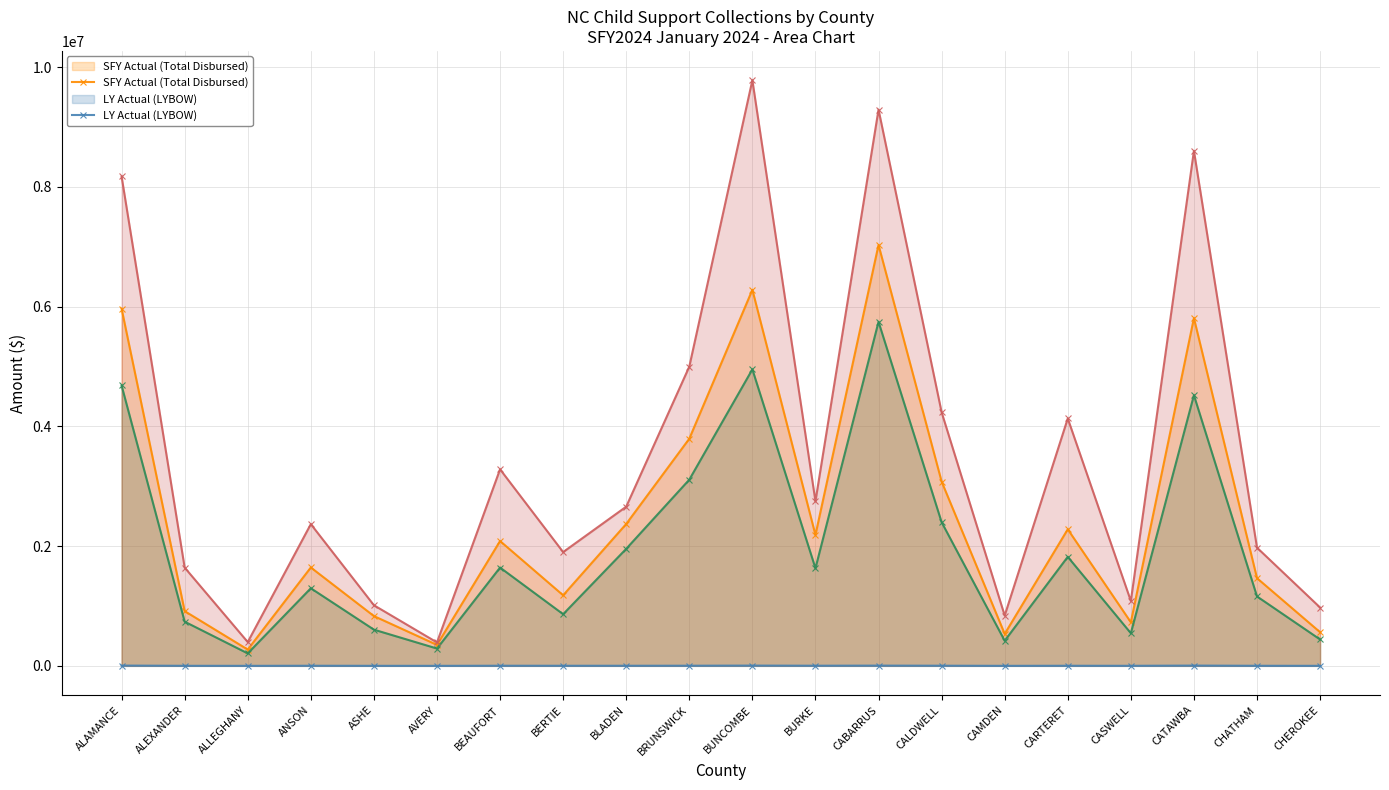

Reading left to right, list all the values displayed in this chart.

SFY Actual (Total Disbursed): ALAMANCE=5966140.5	ALEXANDER=914205.8	ALLEGHANY=272111.3	ANSON=1643042.1	ASHE=831551.3	AVERY=350033.3	BEAUFORT=2084902.9	BERTIE=1178710.3	BLADEN=2369837.4	BRUNSWICK=3793831.8	BUNCOMBE=6280660.0	BURKE=2186403.1	CABARRUS=7029419.5	CALDWELL=3078212.4	CAMDEN=533856.3	CARTERET=2280729.5	CASWELL=728197.4	CATAWBA=5807860.6	CHATHAM=1464371.1	CHEROKEE=562128.8
LY Actual (LYBOW): ALAMANCE=4654.0	ALEXANDER=932.0	ALLEGHANY=200.0	ANSON=1772.0	ASHE=569.0	AVERY=193.0	BEAUFORT=1985.0	BERTIE=1498.0	BLADEN=1693.0	BRUNSWICK=2364.0	BUNCOMBE=4430.0	BURKE=2411.0	CABARRUS=3920.0	CALDWELL=2496.0	CAMDEN=223.0	CARTERET=1555.0	CASWELL=835.0	CATAWBA=4467.0	CHATHAM=1131.0	CHEROKEE=479.0
Current Support Collected: ALAMANCE=4682484.3	ALEXANDER=737870.6	ALLEGHANY=208015.9	ANSON=1295987.7	ASHE=604617.1	AVERY=289105.3	BEAUFORT=1641628.7	BERTIE=862549.9	BLADEN=1954670.0	BRUNSWICK=3109636.9	BUNCOMBE=4951625.4	BURKE=1629660.5	CABARRUS=5745775.7	CALDWELL=2399065.8	CAMDEN=419655.5	CARTERET=1820872.7	CASWELL=544956.6	CATAWBA=4520168.5	CHATHAM=1159235.4	CHEROKEE=440707.6
LY Current Support Collected: ALAMANCE=8173147.7	ALEXANDER=1640929.6	ALLEGHANY=397345.1	ANSON=2367007.7	ASHE=1012460.2	AVERY=391250.5	BEAUFORT=3282523.3	BERTIE=1900129.0	BLADEN=2658573.1	BRUNSWICK=4997438.4	BUNCOMBE=9780606.2	BURKE=2749578.2	CABARRUS=9289444.1	CALDWELL=4235994.3	CAMDEN=840387.3	CARTERET=4131524.7	CASWELL=1083718.0	CATAWBA=8601483.6	CHATHAM=1973869.8	CHEROKEE=974339.1